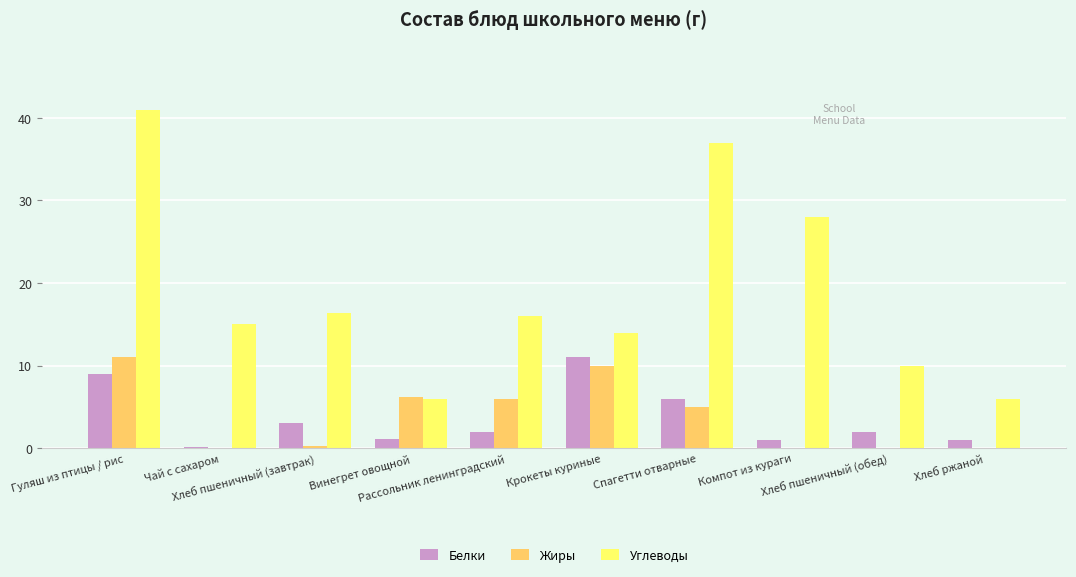

Is the value of Белки at Хлеб пшеничный (обед) greater than the value of Жиры at Спагетти отварные?

No